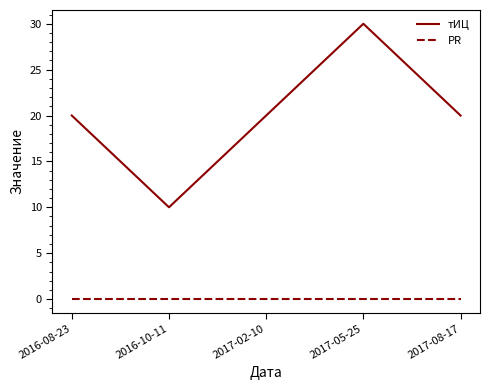

What position from the left is 2016-10-11?

2